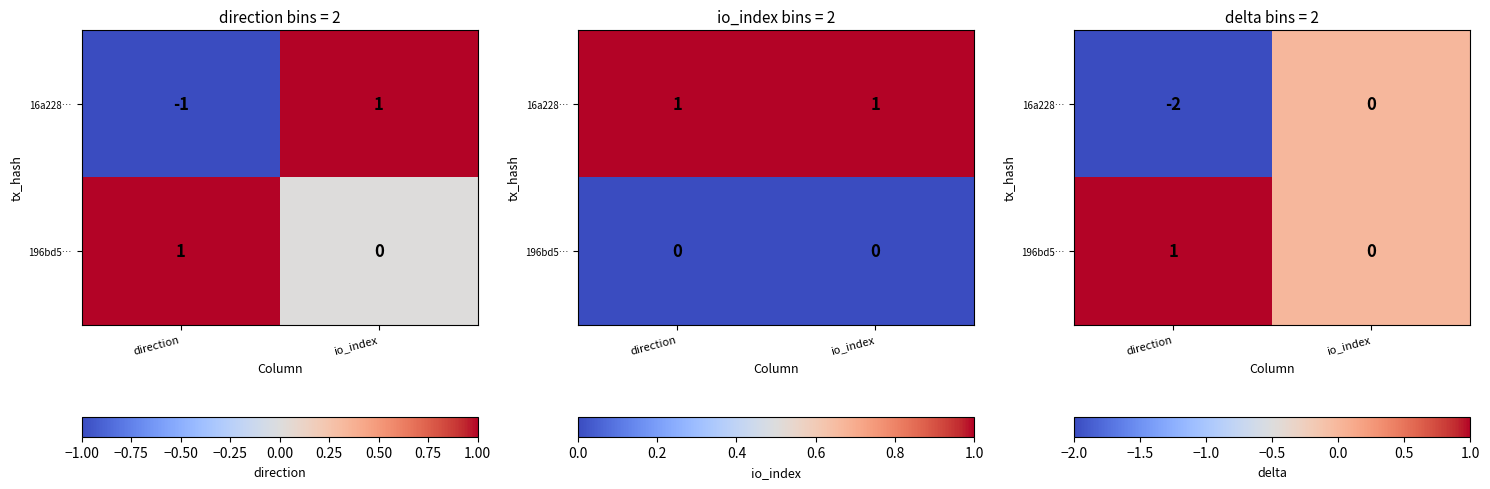

Is the value of 196bd5… at direction greater than the value of 16a228… at direction?

Yes